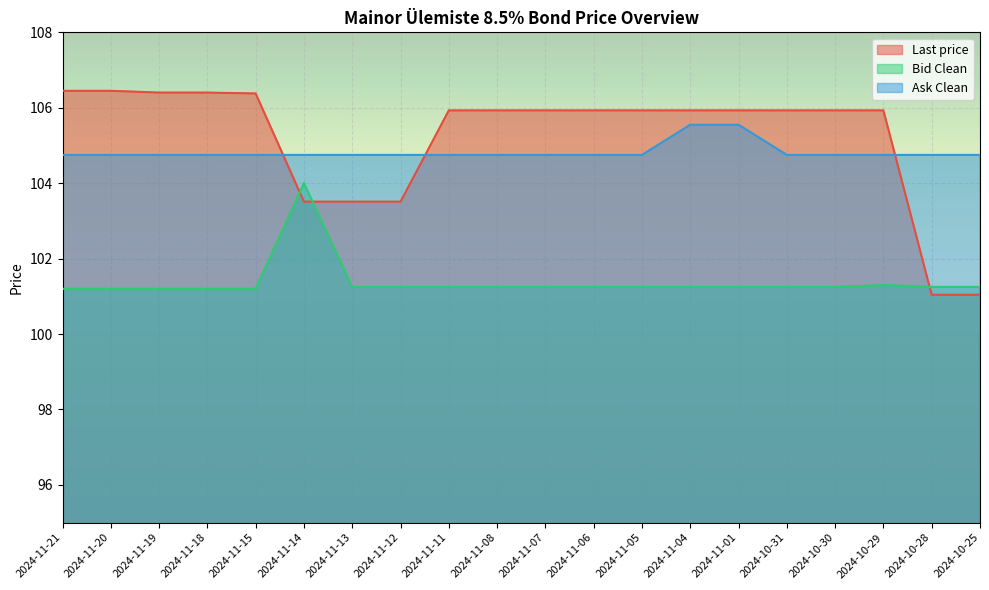

What is the label of the 1st point from the right?

2024-10-25